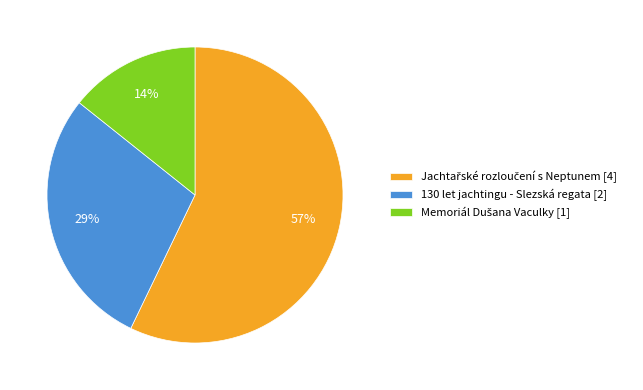

The 130 let jachtingu - Slezská regata [2] slice represents 29% of the pie. True or false?

True